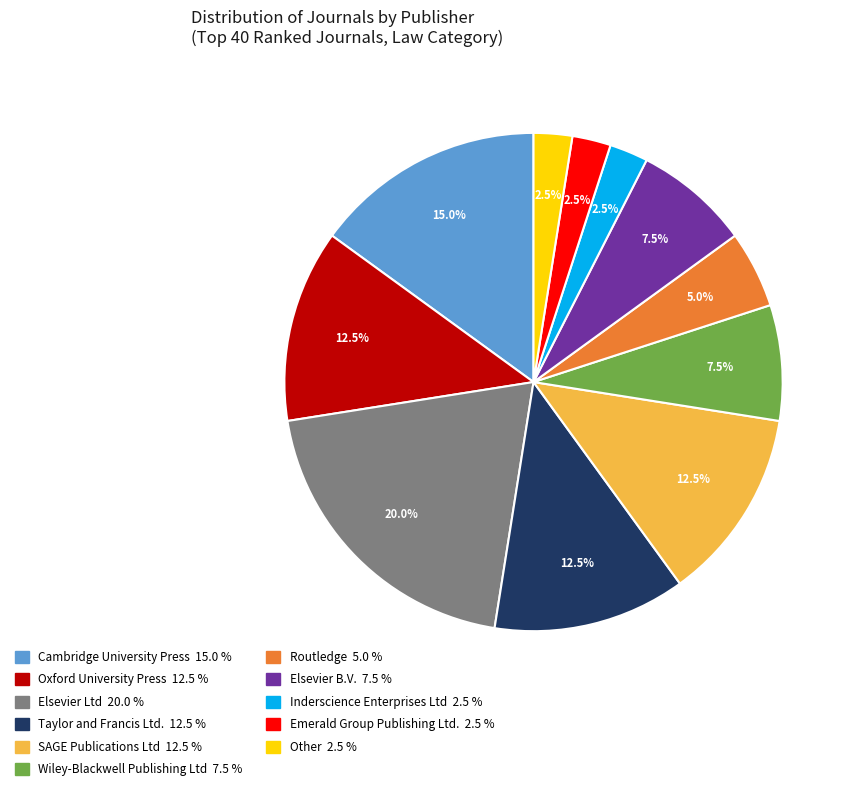

Is there any slice that represents more than half of the pie?

No